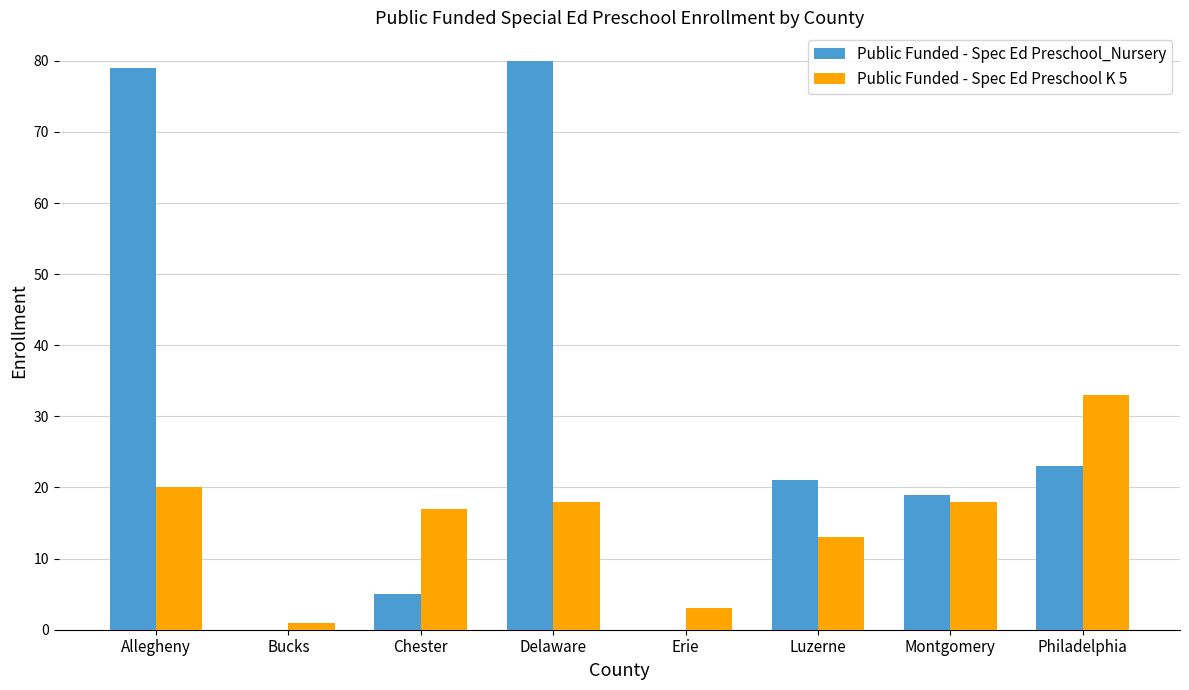

What is the sum of the Public Funded - Spec Ed Preschool_Nursery values at Delaware and Erie?

80